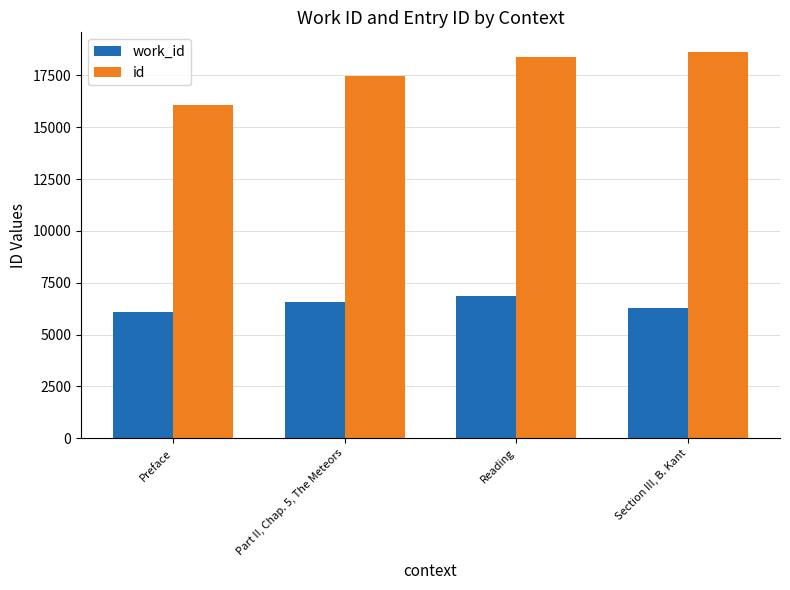

What are all the series names shown in the legend?

work_id, id